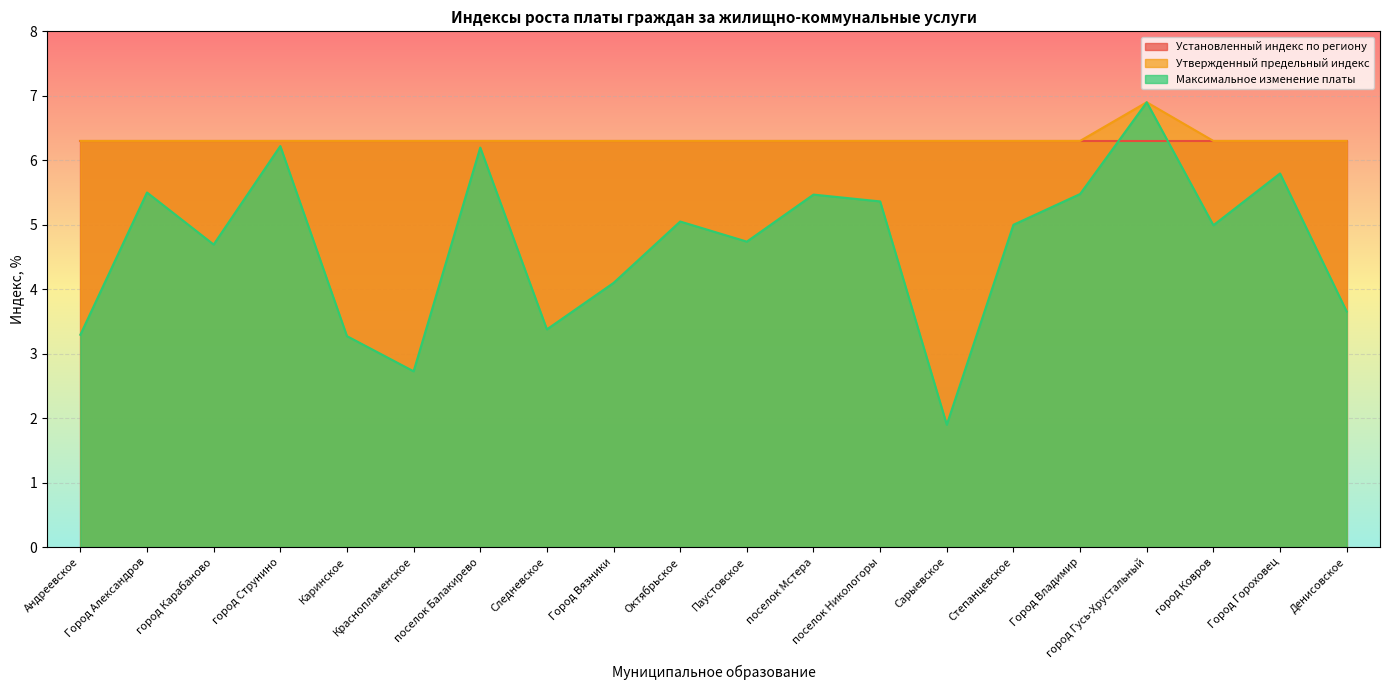

What is the value of the Утвержденный предельный индекс point at the 13th from the left?

6.3